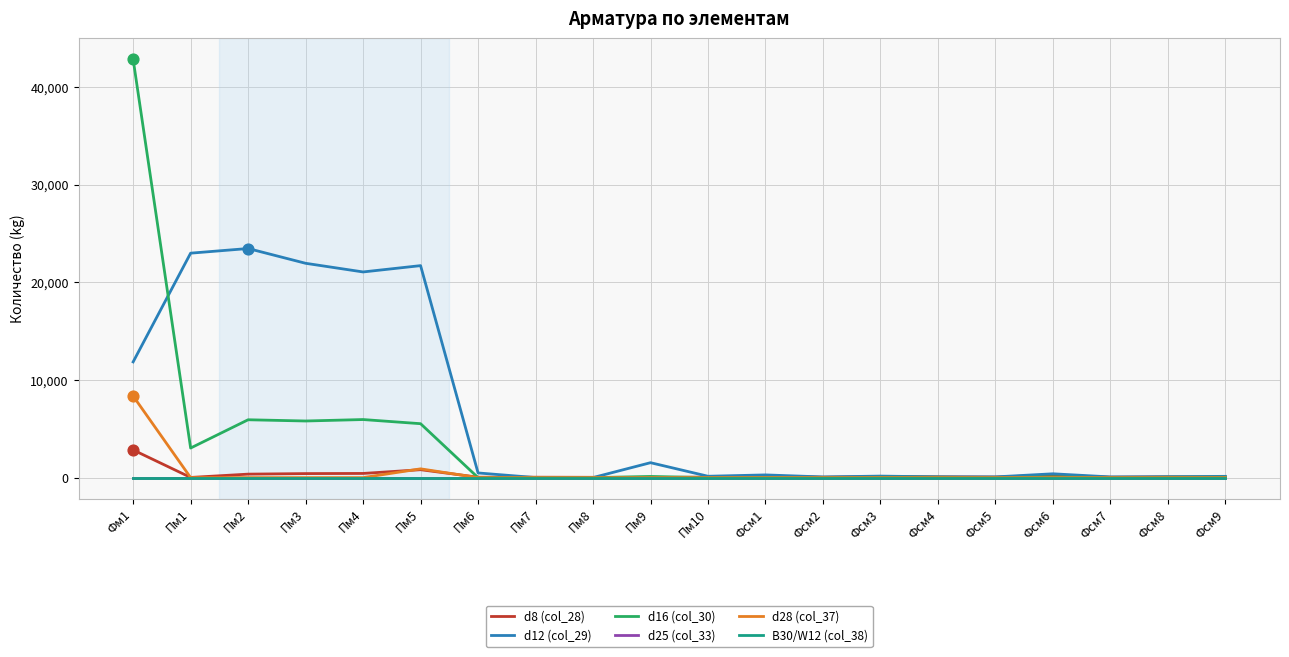

Does the chart have visible grid lines?

Yes